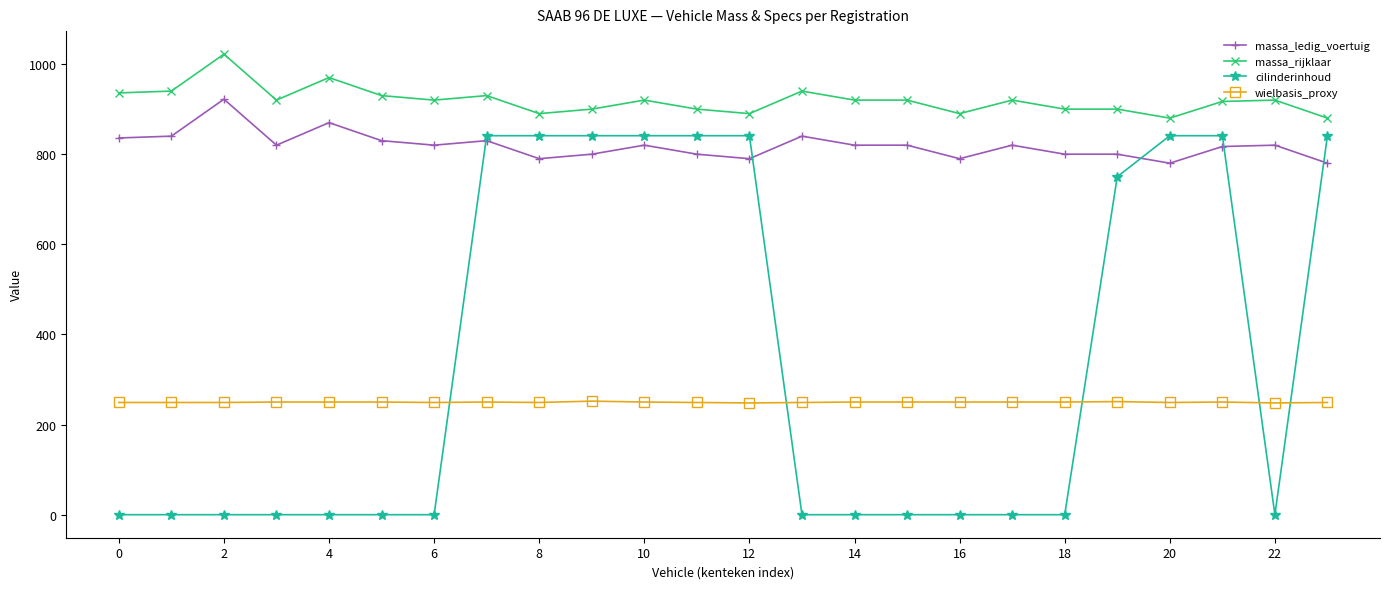

Which series has the largest range (max minus min)?

cilinderinhoud